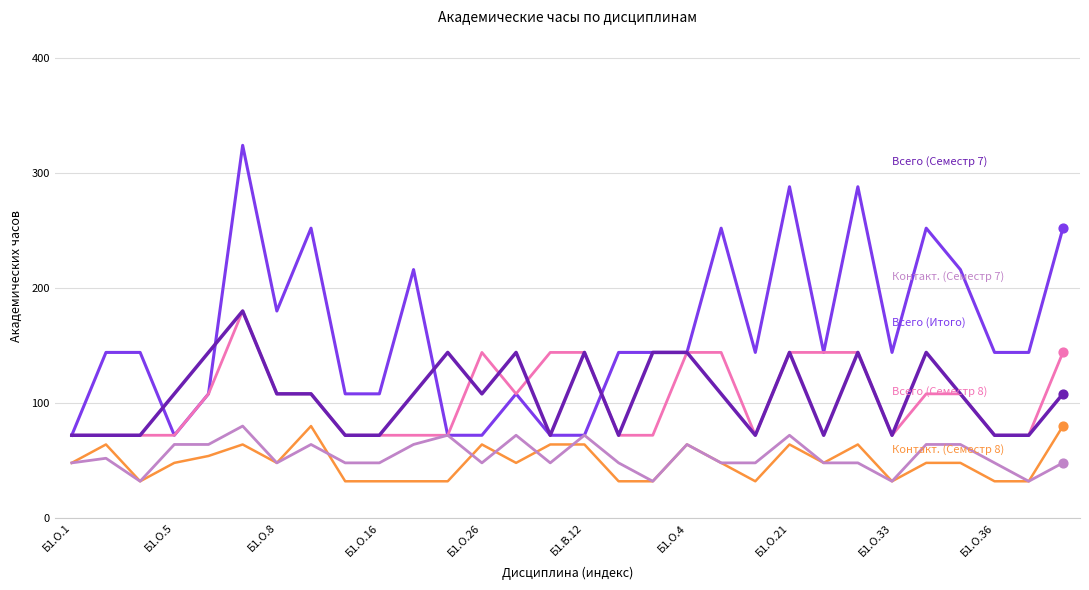

What is the greatest value displayed?

324